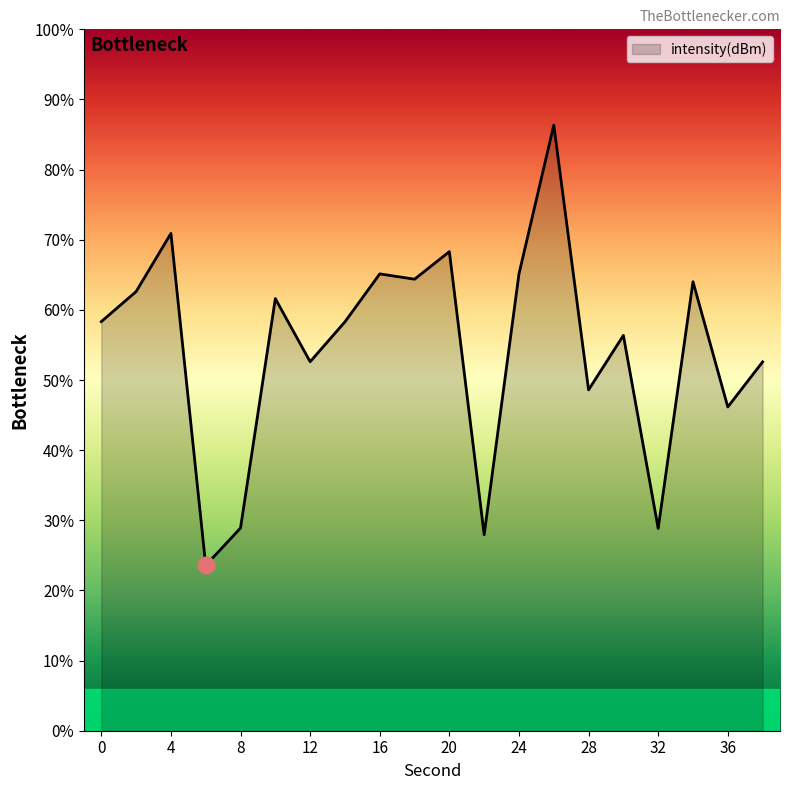

Where is the first local maximum?

4